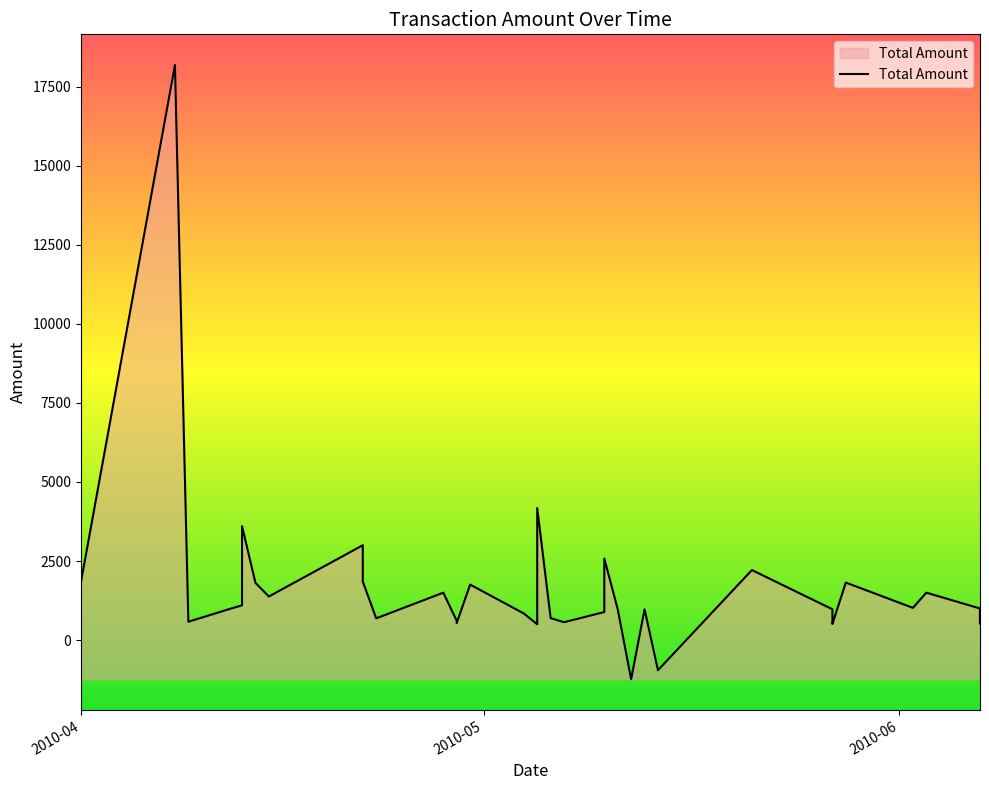

How many lines are shown in the chart?

1